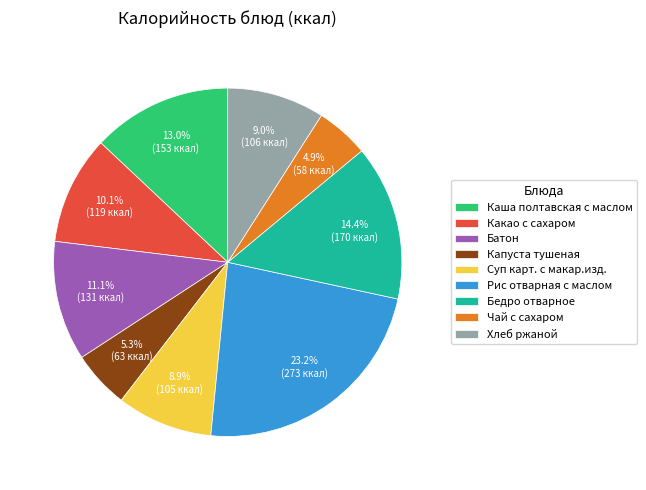

Does Какао с сахаром represent more than half of the total?

No